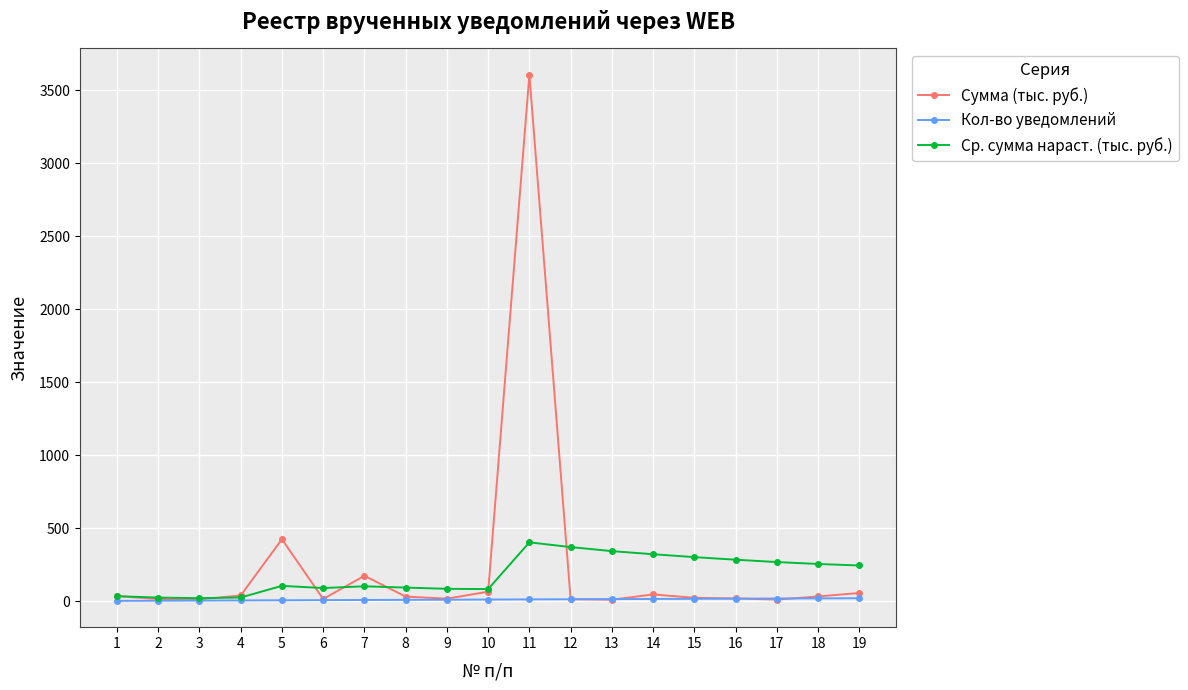

What are all the series names shown in the legend?

Сумма (тыс. руб.), Кол-во уведомлений, Ср. сумма нараст. (тыс. руб.)